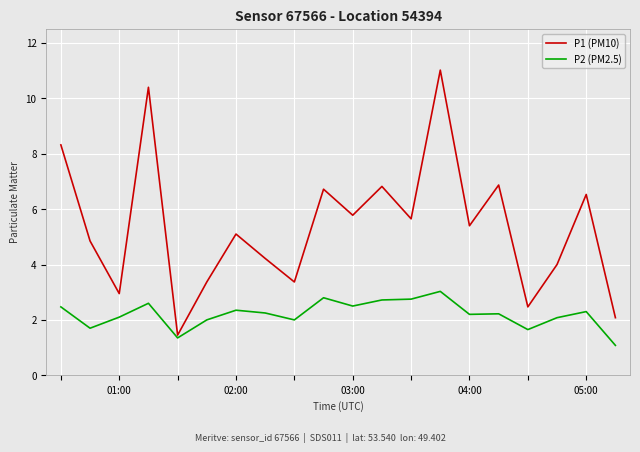

Which series has the widest spread of values?

P1 (PM10)